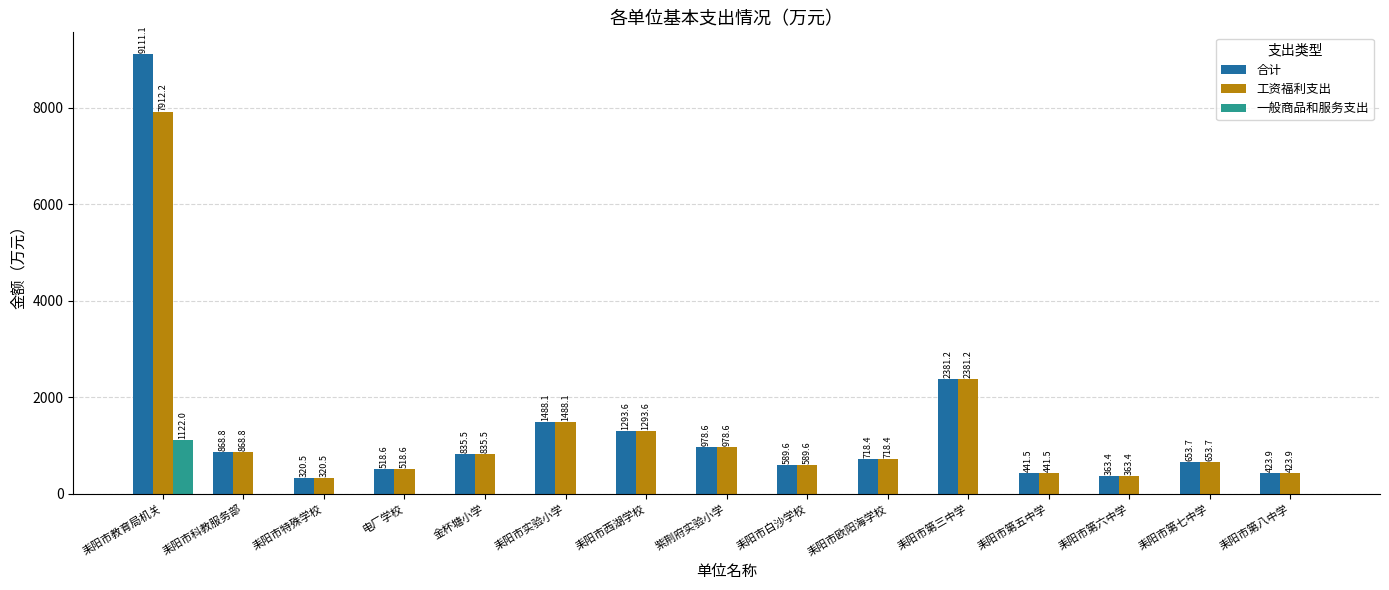

How many groups of bars are there?

15